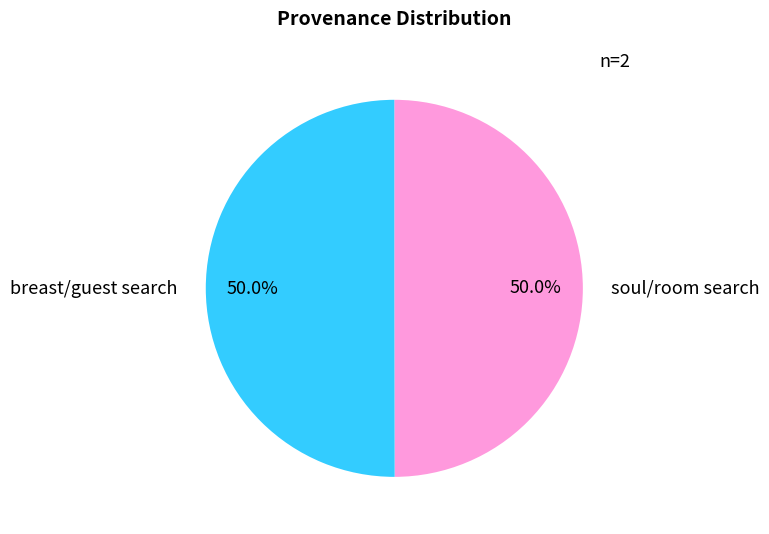

What portion of the pie excludes breast/guest search?

50.0%